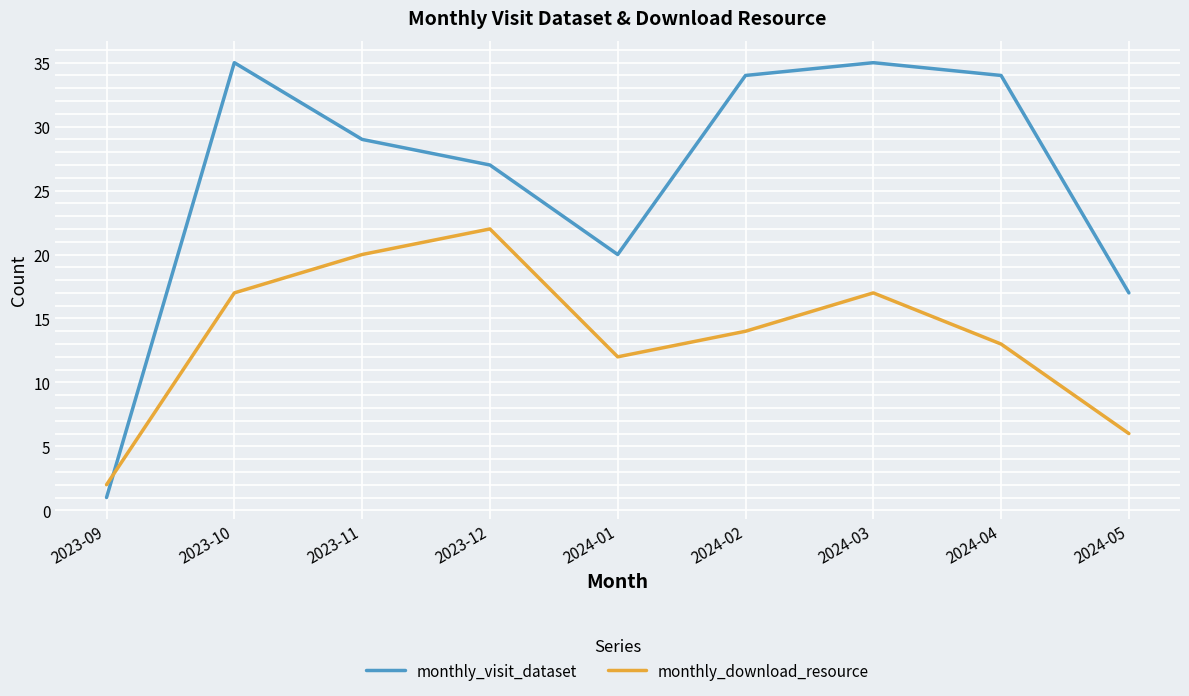

What is the maximum value for monthly_visit_dataset?

35